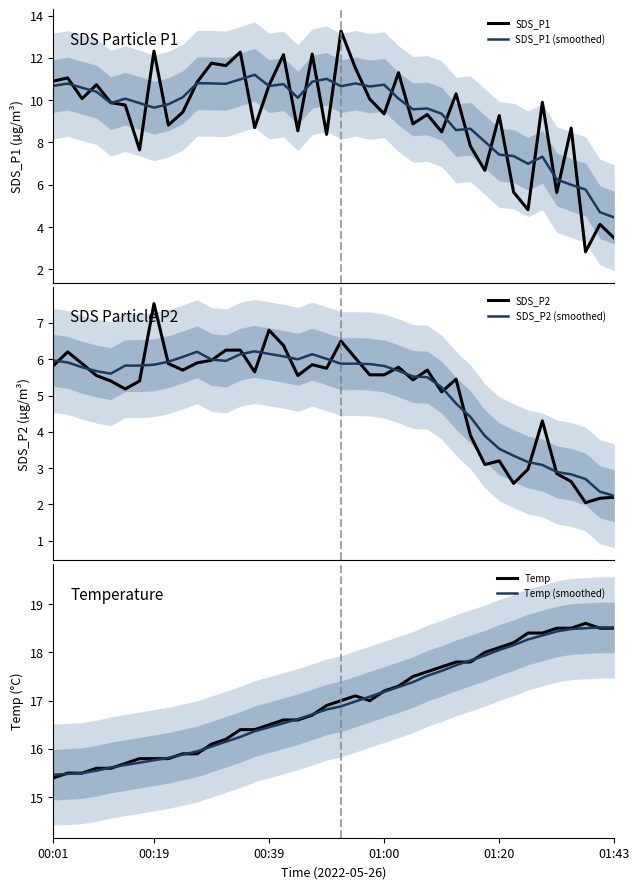

Reading left to right, what are all the values shown in this chart?

SDS_P1: 10.9	11.1	10.1	10.7	9.9	9.8	7.7	12.3	8.8	9.4	10.8	11.8	11.6	12.3	8.7	10.7	12.2	8.6	12.2	8.4	13.3	11.5	10.1	9.3	11.3	8.9	9.3	8.5	10.3	7.8	6.7	9.3	5.7	4.8	9.9	5.6	8.7	2.8	4.1	3.5
SDS_P1 (smoothed): 10.7	10.8	10.6	10.4	9.9	10.1	9.9	9.6	9.8	10.1	10.8	10.8	10.8	11.0	11.2	10.7	10.8	10.1	10.9	11.0	10.7	10.8	10.6	10.7	10.1	9.6	9.6	9.4	8.6	8.6	8.0	7.4	7.4	7.0	7.3	6.3	6.0	5.8	4.7	4.5
SDS_P2: 5.8	6.2	5.9	5.5	5.4	5.2	5.4	7.5	5.9	5.7	5.9	6.0	6.2	6.2	5.7	6.8	6.4	5.5	5.8	5.8	6.5	6.0	5.6	5.6	5.8	5.4	5.7	5.1	5.5	3.9	3.1	3.2	2.6	3.0	4.3	2.9	2.6	2.0	2.2	2.2
SDS_P2 (smoothed): 6.0	5.9	5.8	5.7	5.6	5.8	5.8	5.8	5.9	6.1	6.2	6.0	6.0	6.1	6.2	6.1	6.1	6.0	6.1	6.0	5.9	5.9	5.9	5.8	5.7	5.5	5.5	5.2	4.8	4.4	3.9	3.5	3.3	3.2	3.1	2.9	2.8	2.7	2.4	2.2
Temp: 15.4	15.5	15.5	15.6	15.6	15.7	15.8	15.8	15.8	15.9	15.9	16.1	16.2	16.4	16.4	16.5	16.6	16.6	16.7	16.9	17.0	17.1	17.0	17.2	17.3	17.5	17.6	17.7	17.8	17.8	18.0	18.1	18.2	18.4	18.4	18.5	18.5	18.6	18.5	18.5
Temp (smoothed): 15.5	15.5	15.5	15.5	15.6	15.7	15.7	15.8	15.8	15.9	15.9	16.0	16.1	16.2	16.4	16.4	16.5	16.6	16.7	16.8	16.9	17.0	17.1	17.2	17.3	17.4	17.5	17.6	17.7	17.8	17.9	18.0	18.1	18.3	18.3	18.4	18.5	18.5	18.5	18.5